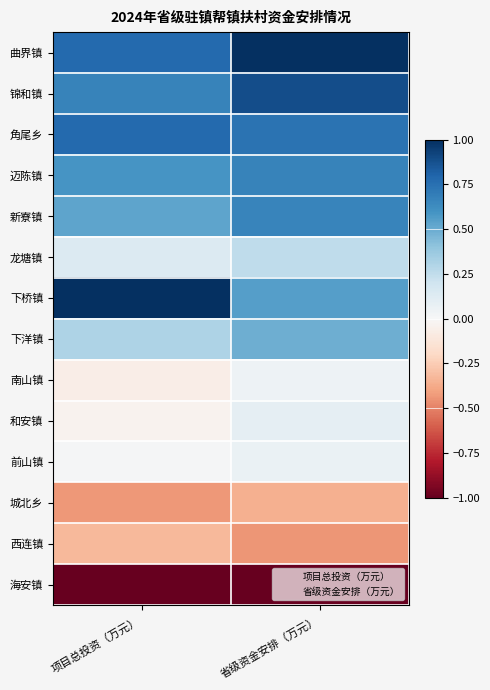

What is the minimum value shown in the chart?

-1.0